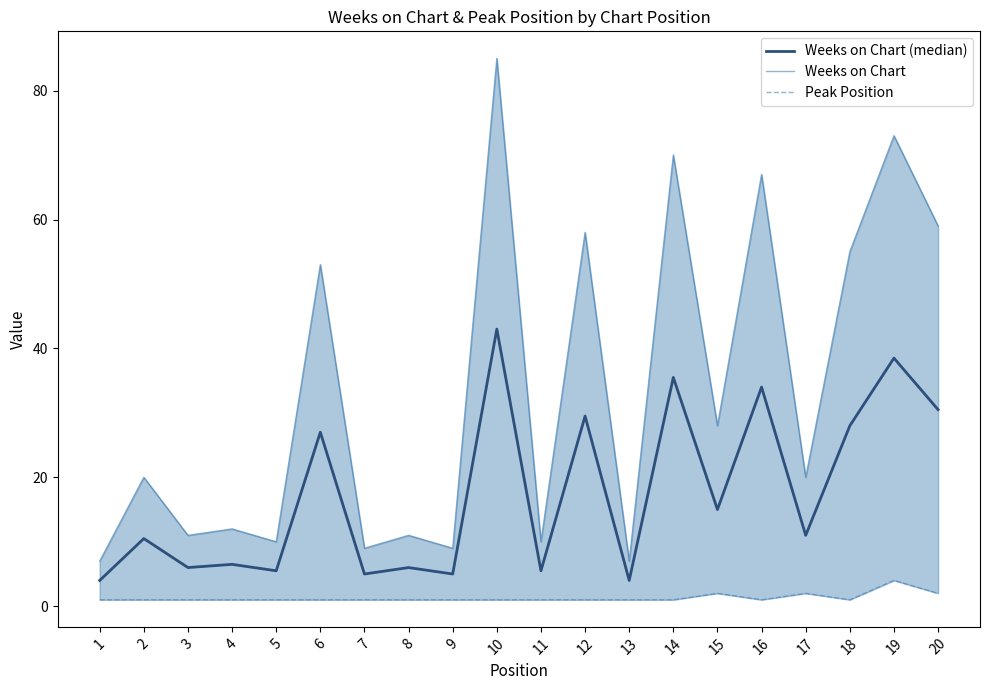

Which series has the widest spread of values?

Weeks on Chart